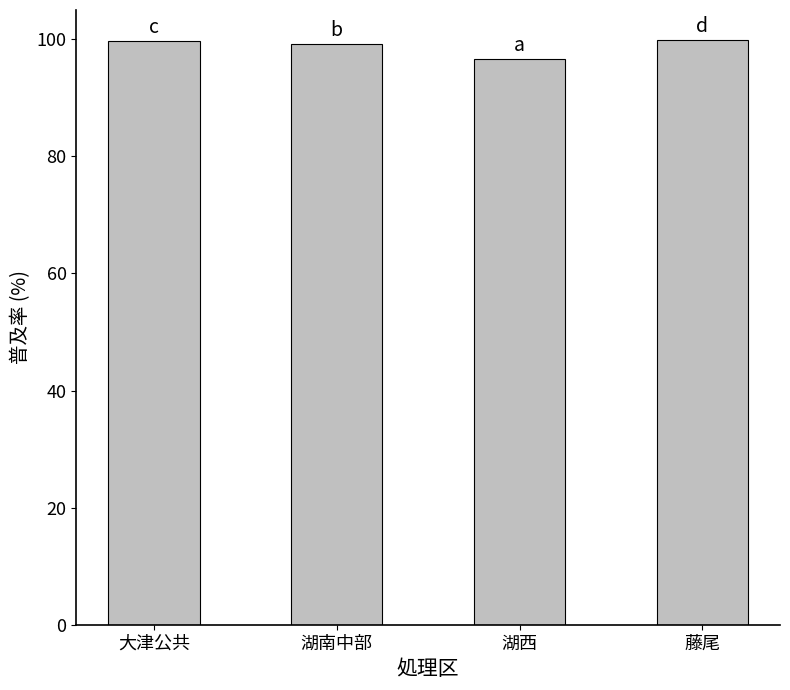

What value does the data have at 大津公共?

99.7